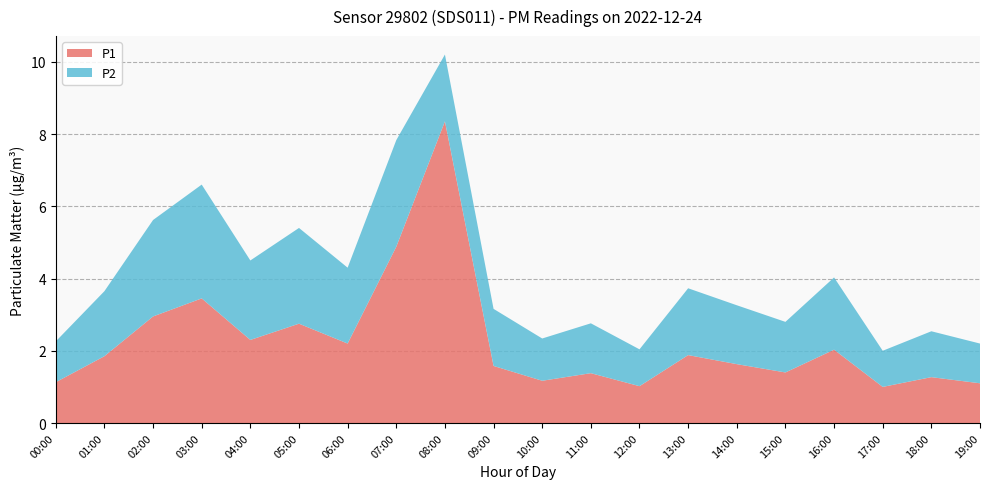

Reading right to left, list all the values displayed in this chart.

P1: 19:00=1.1	18:00=1.3	17:00=1.0	16:00=2.0	15:00=1.4	14:00=1.6	13:00=1.9	12:00=1.0	11:00=1.4	10:00=1.2	09:00=1.6	08:00=8.3	07:00=4.9	06:00=2.2	05:00=2.8	04:00=2.3	03:00=3.5	02:00=3.0	01:00=1.9	00:00=1.1
P2: 19:00=1.1	18:00=1.3	17:00=1.0	16:00=2.0	15:00=1.4	14:00=1.6	13:00=1.9	12:00=1.0	11:00=1.4	10:00=1.2	09:00=1.6	08:00=1.9	07:00=3.0	06:00=2.1	05:00=2.6	04:00=2.2	03:00=3.1	02:00=2.7	01:00=1.8	00:00=1.1